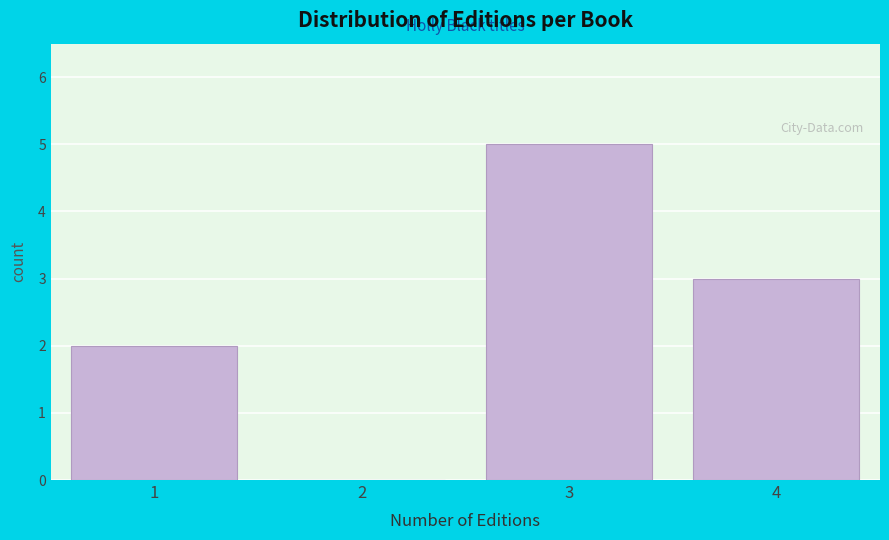

Reading right to left, list all the values displayed in this chart.

4=3	3=5	2=0	1=2